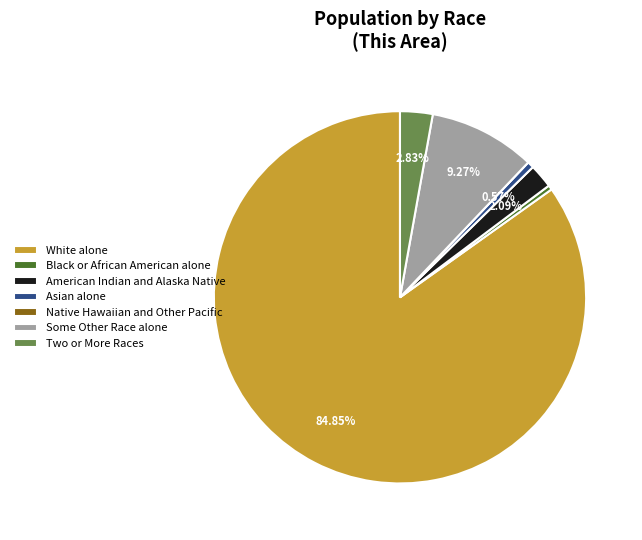

Is the sum of Asian alone and Black or African American alone greater than half?

No